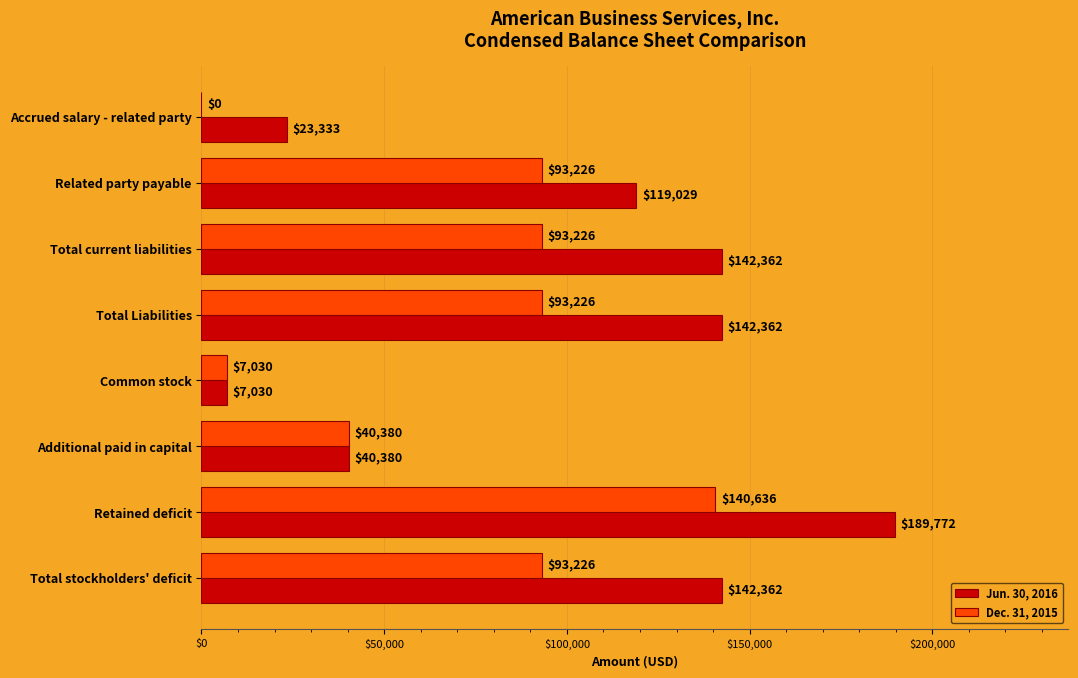

The Jun. 30, 2016 series shows 34848 at Accrued salary - related party. True or false?

False